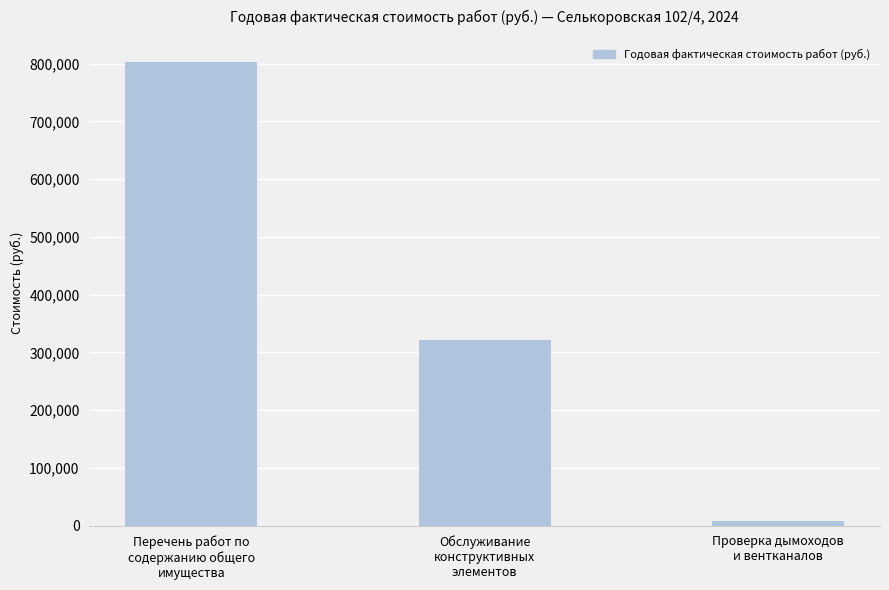

What is the ratio of the value at Обслуживание
конструктивных
элементов to the value at Перечень работ по
содержанию общего
имущества?

0.4